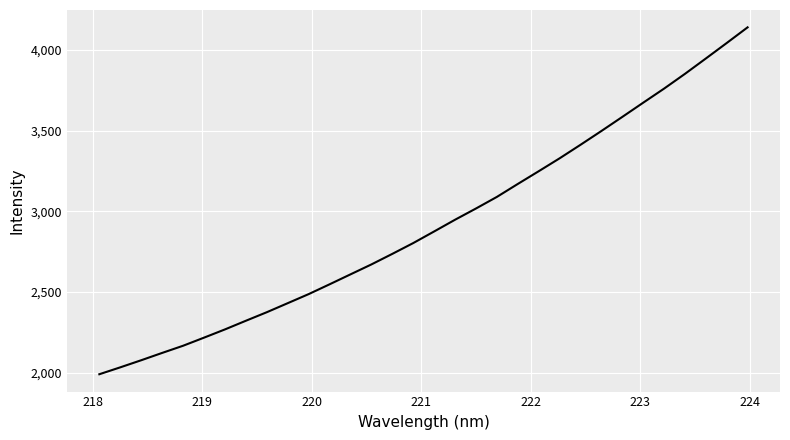

What is the greatest value displayed?

4140.9